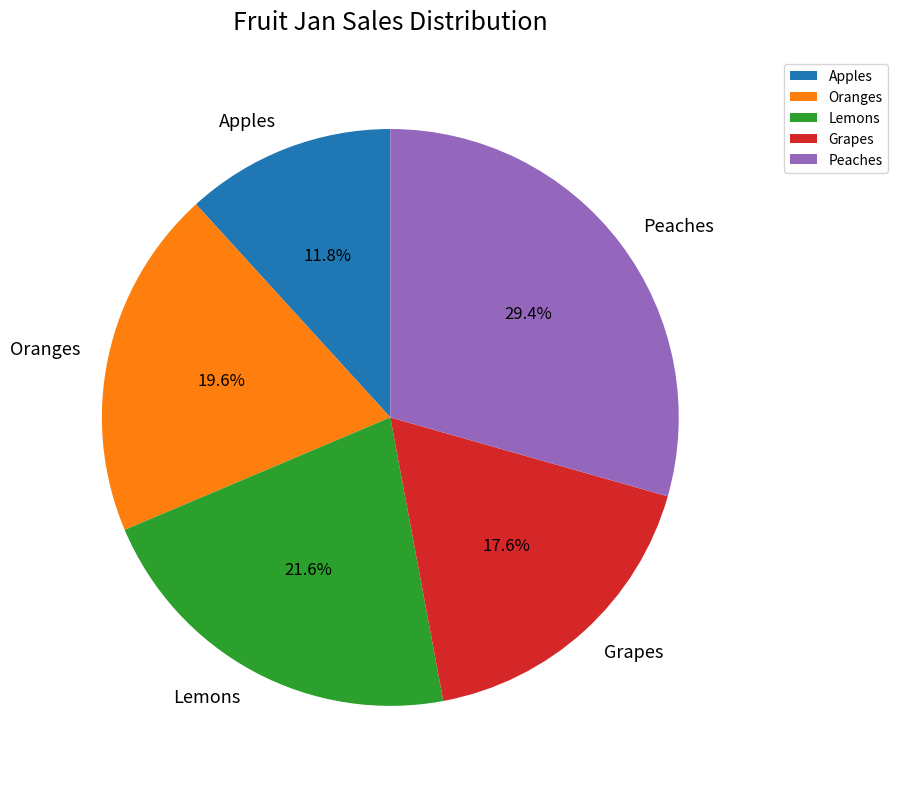

To the nearest percent, what portion does Lemons represent?

22%